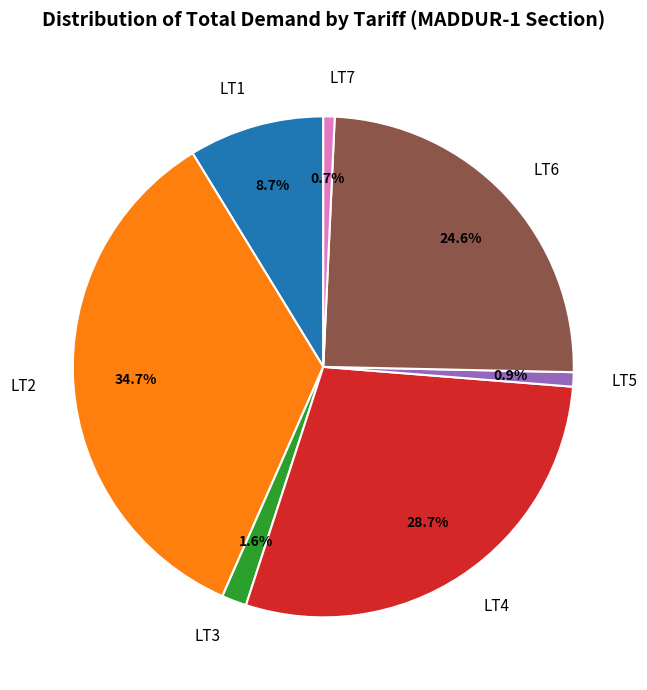

Does LT5 represent more than half of the total?

No